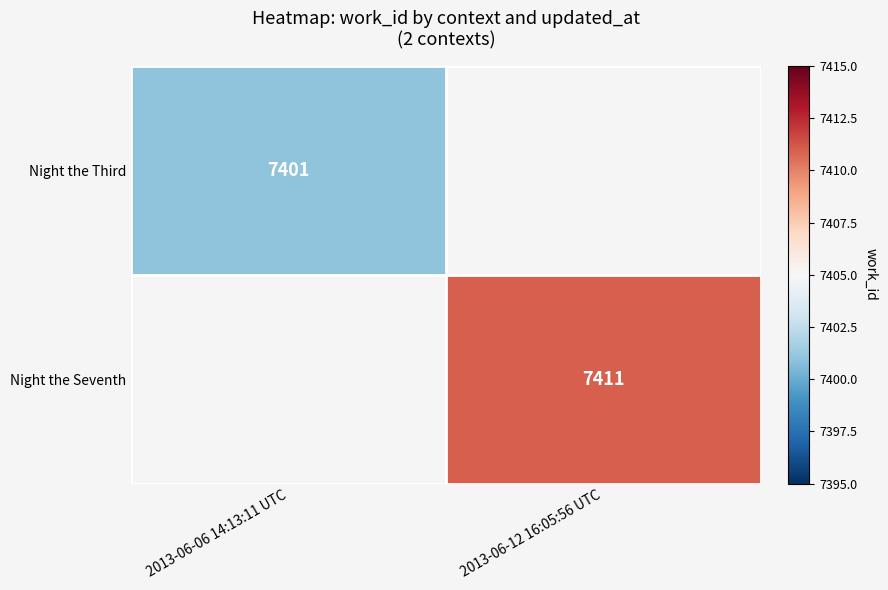

The value of Night the Third at 2013-06-06 14:13:11 UTC is 2483. True or false?

False